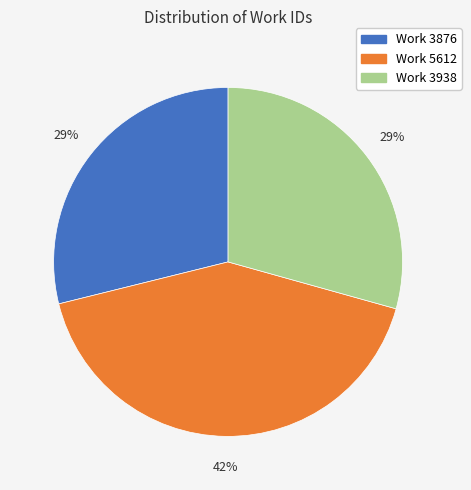

What is the ratio of the value at Work 3876 to the value at Work 5612?

0.7